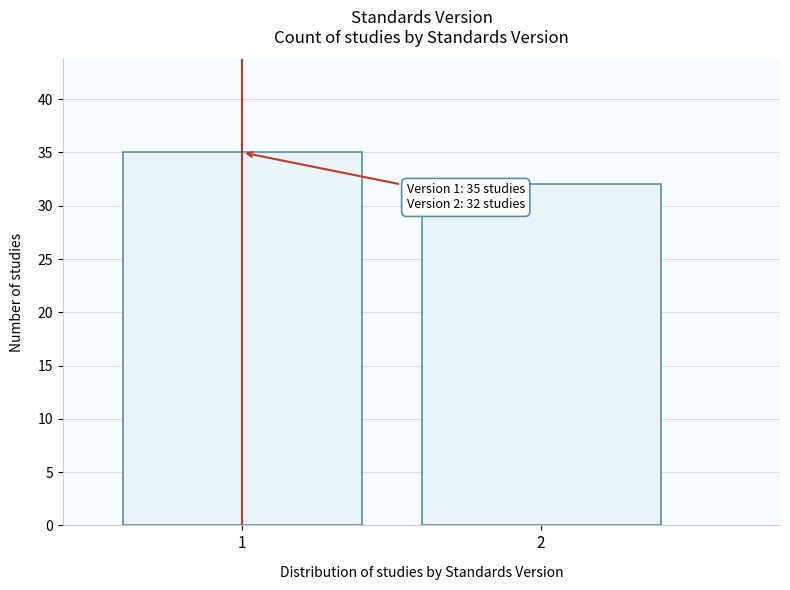

Reading left to right, list all the values displayed in this chart.

1=35	2=32